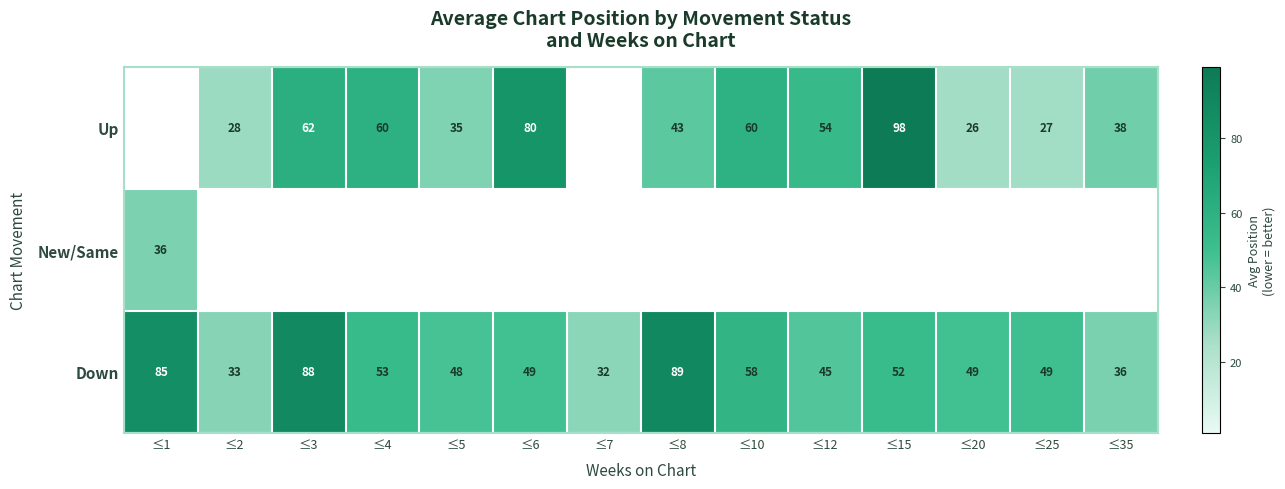

What is the highest value of the New/Same series?

35.8